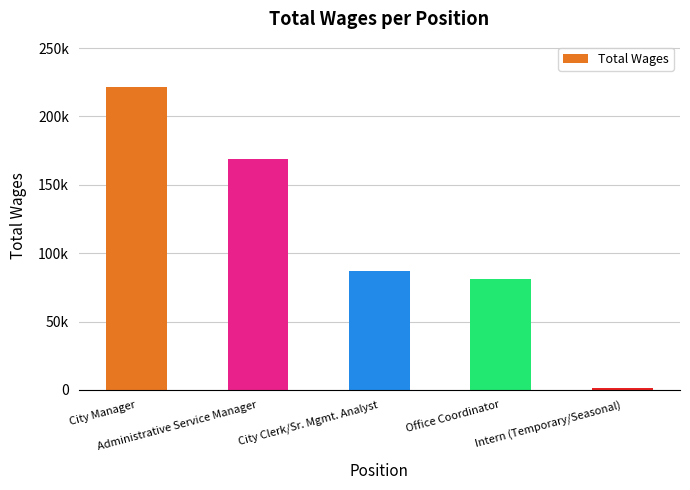

Does the chart contain any negative values?

No